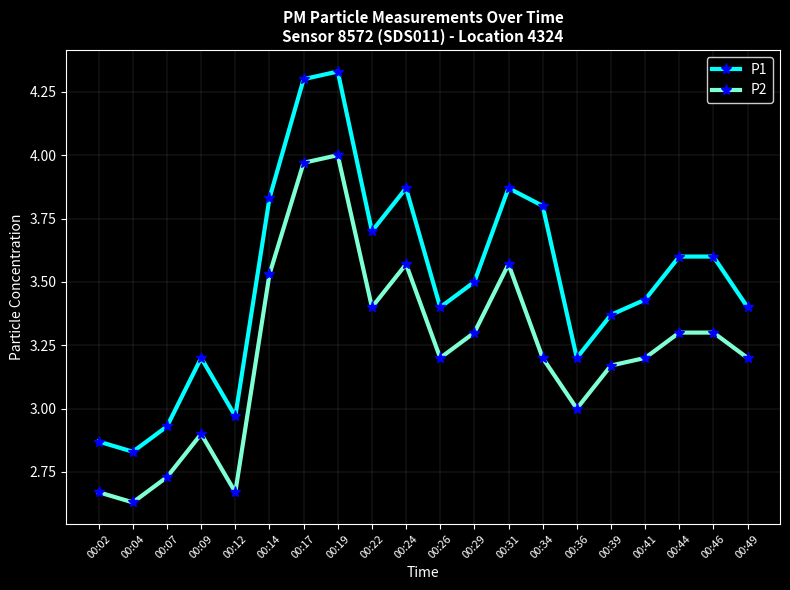

What is the difference between the maximum and minimum values in the P2 series?

1.4